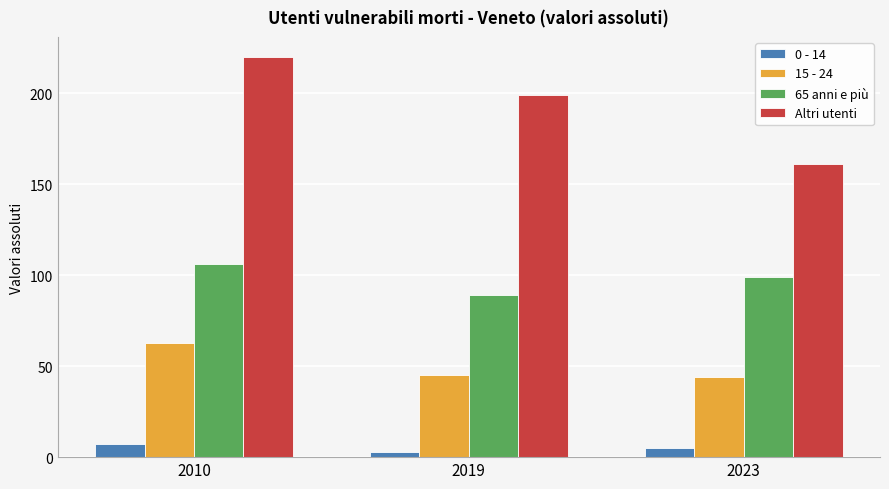

How many bars are there in each group?

4